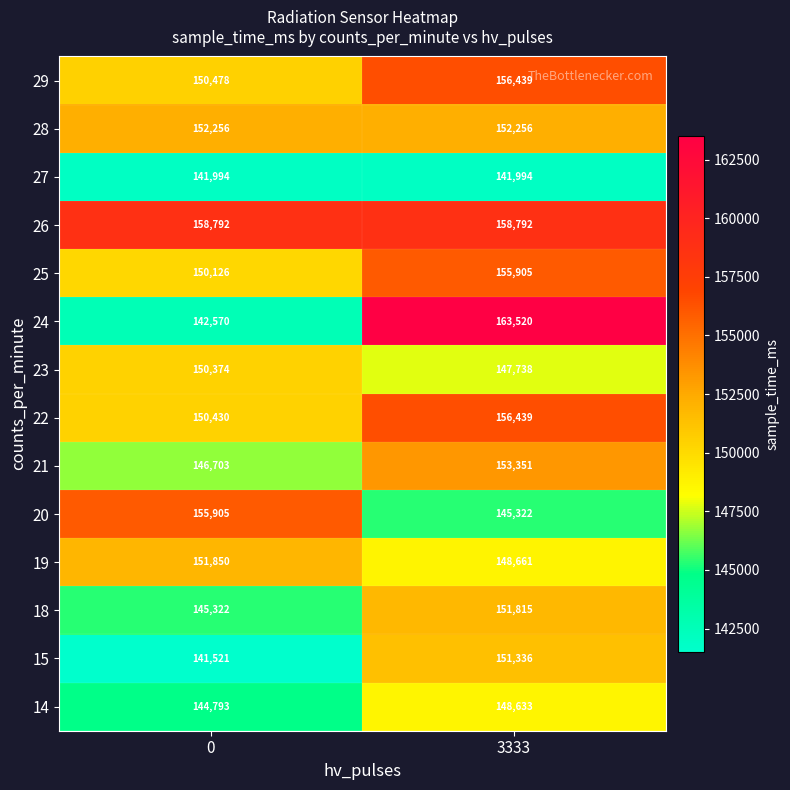

Which series has the largest total across all categories?

26